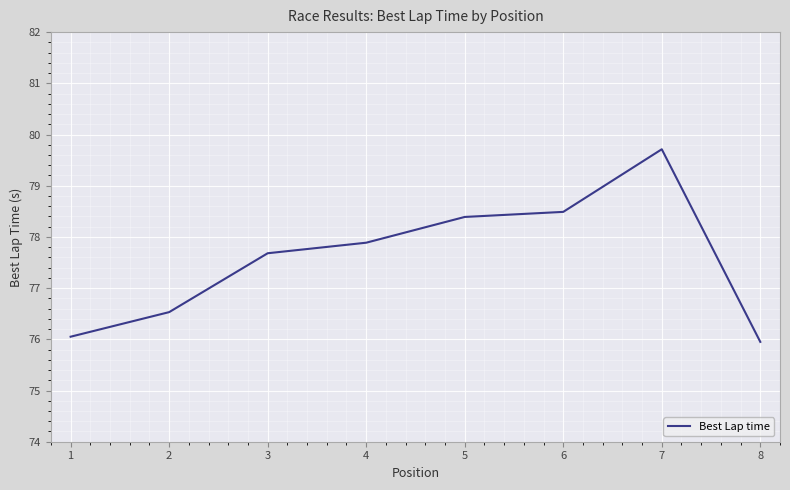

What is the smallest value displayed?

76.0